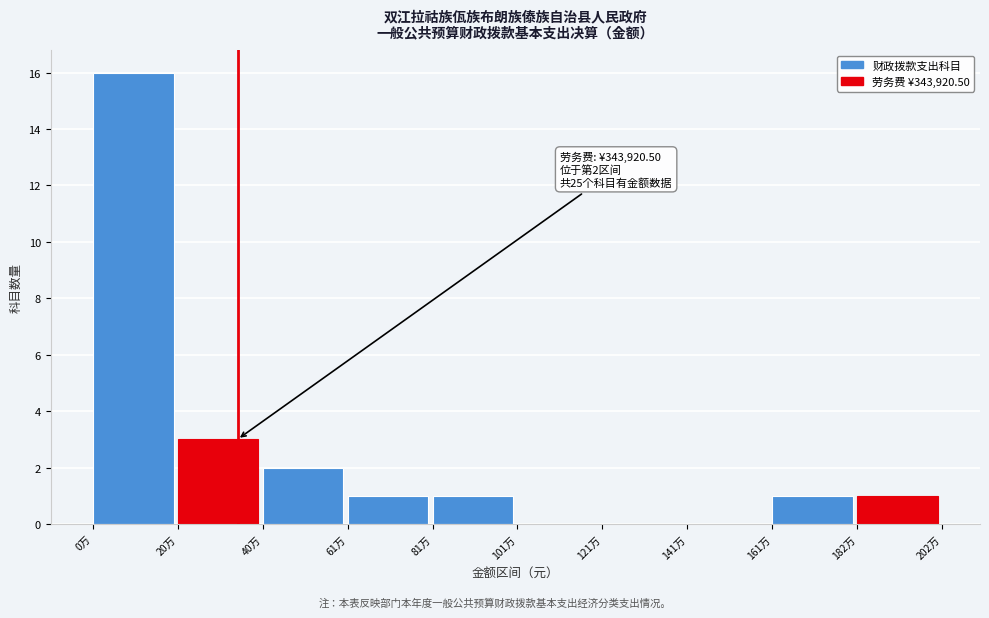

Reading left to right, extract all data points from this chart.

0万=16	20万=3	40万=2	61万=1	81万=1	101万=0	121万=0	141万=0	161万=1	182万=1